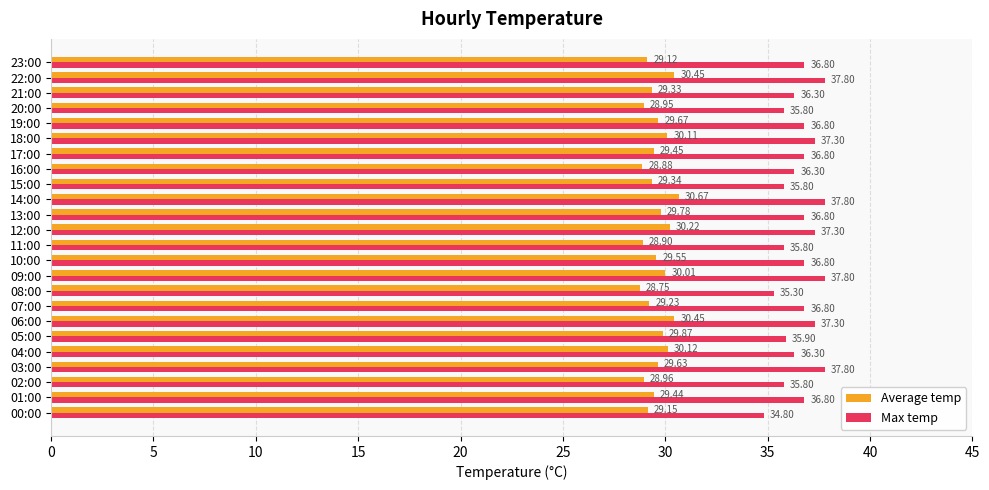

What is the maximum value for Max temp?

37.8